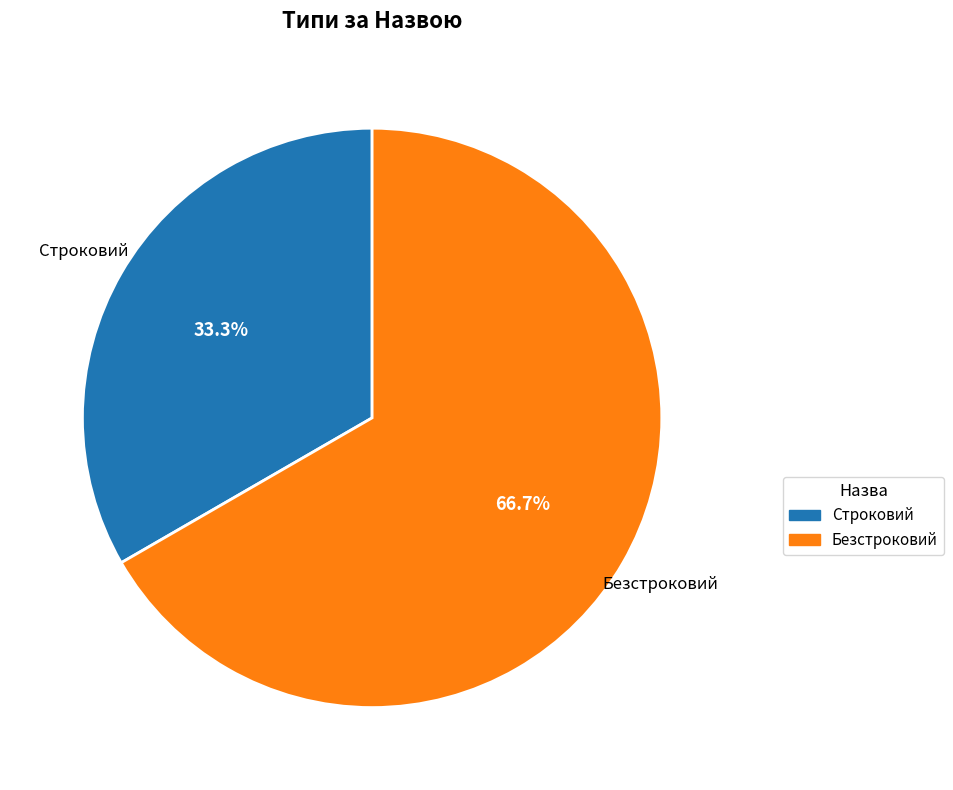

Which category has the biggest portion of the pie?

Безстроковий